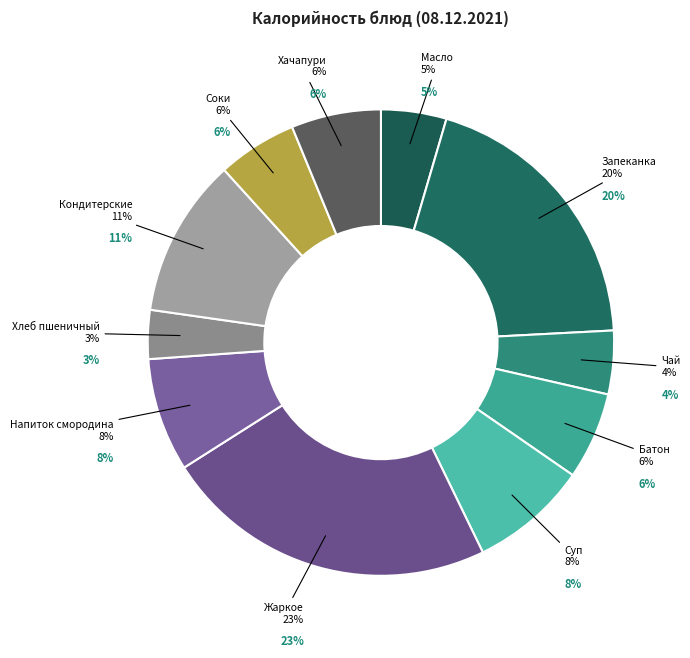

What is the largest slice in the pie chart?

Жаркое по-домашнему